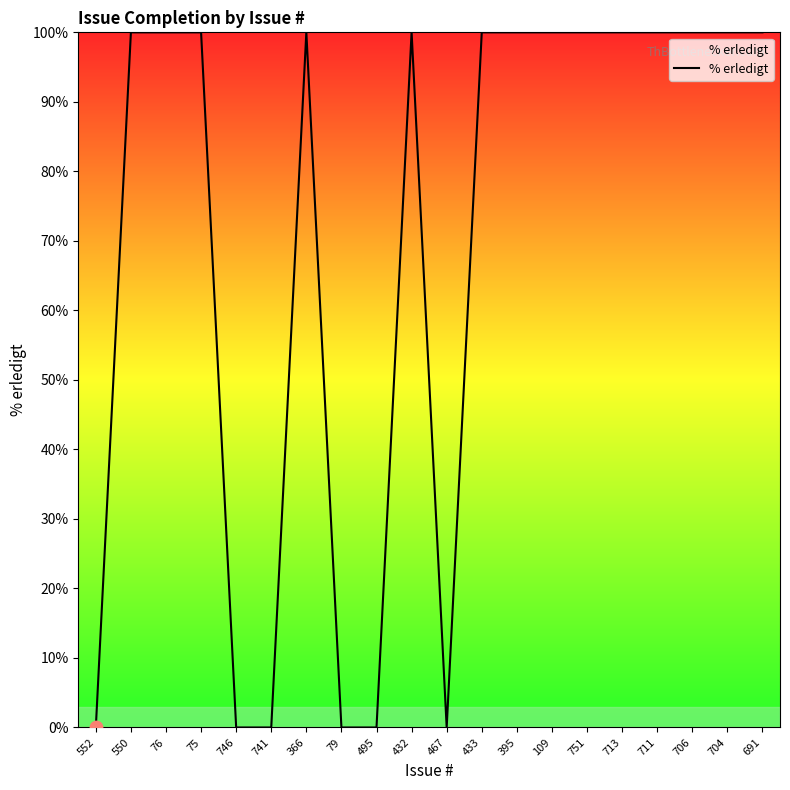

Approximately how many times larger is the value at 76 compared to 75?

1.0